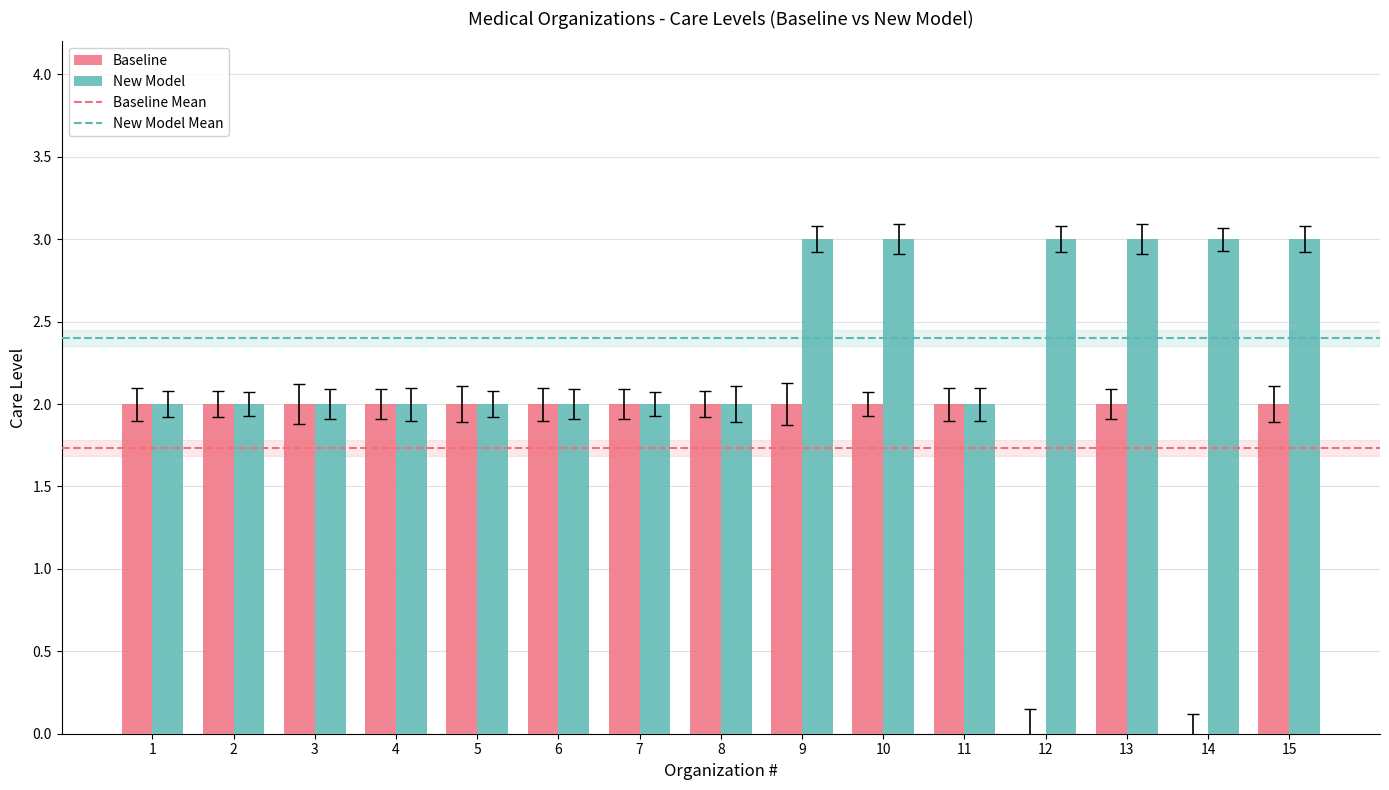

What is the total value across all series at 12?

3